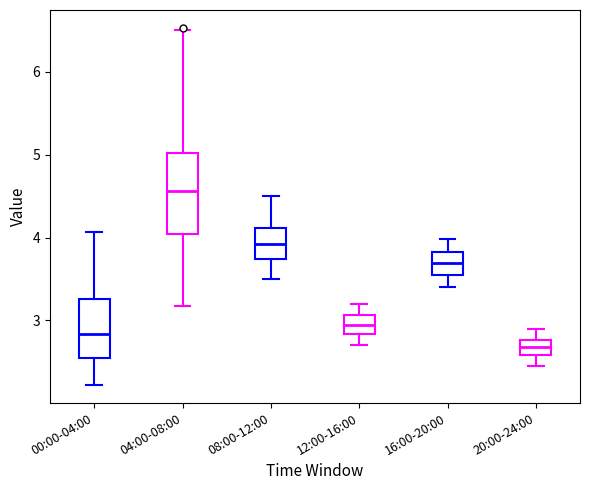

Comparing the boxes themselves (not the whiskers), which one is the tallest?

04:00-08:00